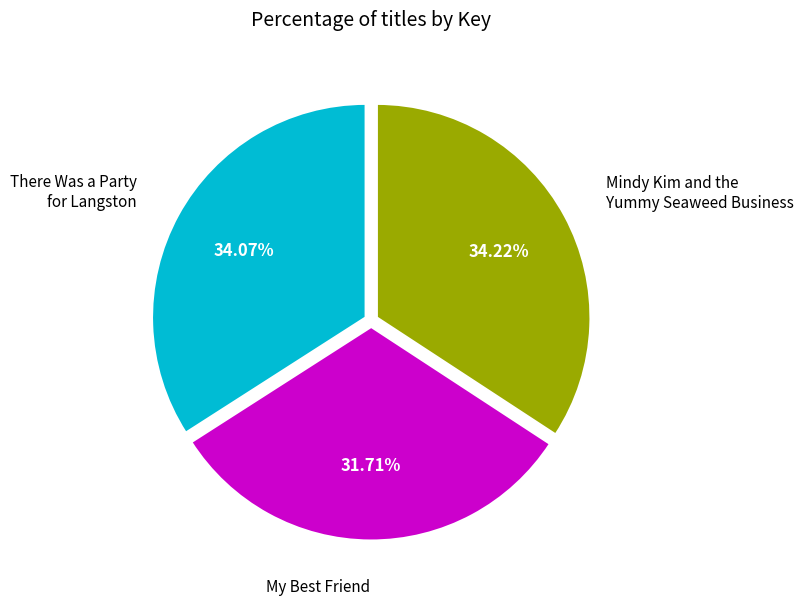

Is there a majority slice in this chart?

No